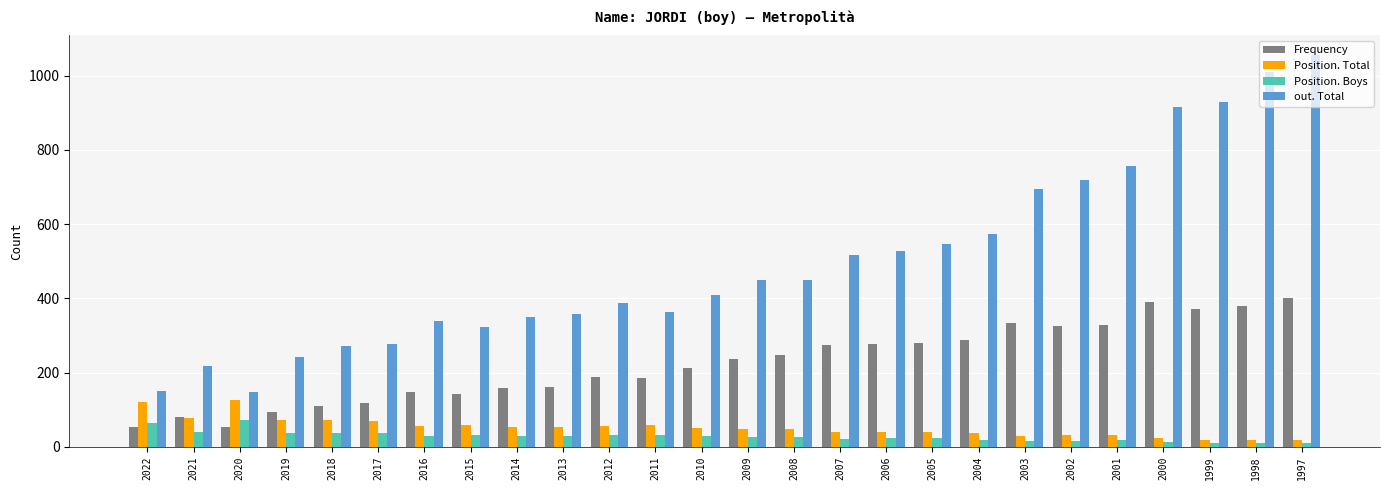

What is the sum of the Position. Total values at 2011 and 2014?

110